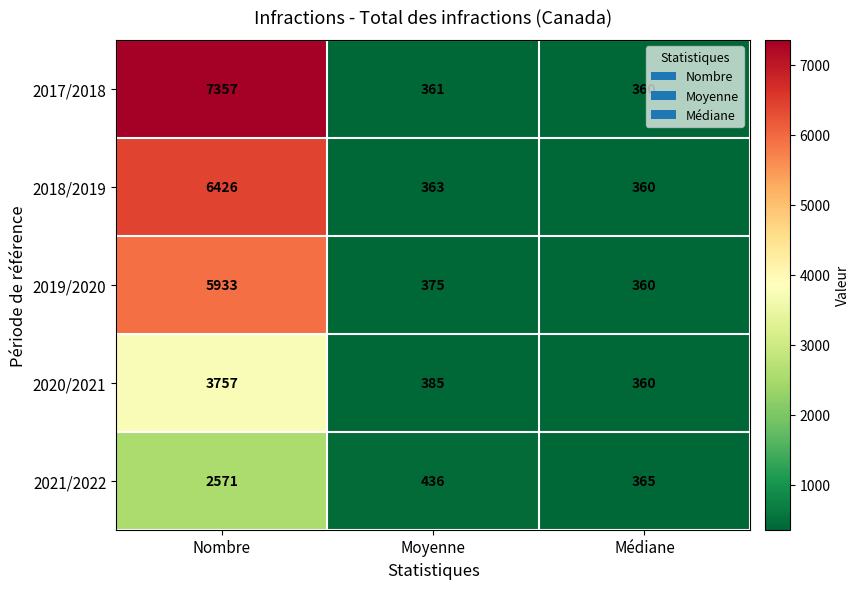

What is the total value across all series at Médiane?

1805